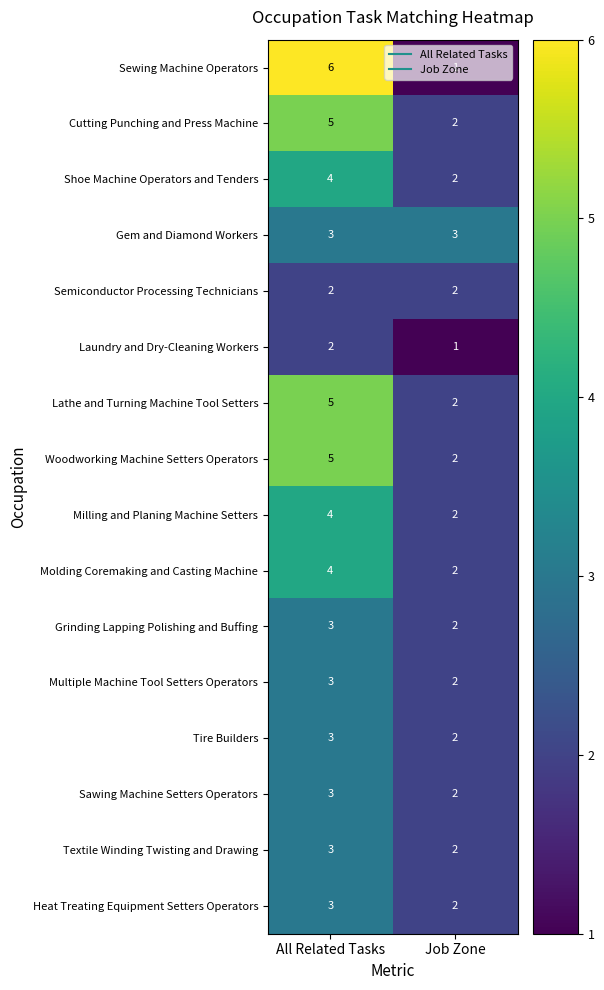

What is the sum of all Gem and Diamond Workers values?

6